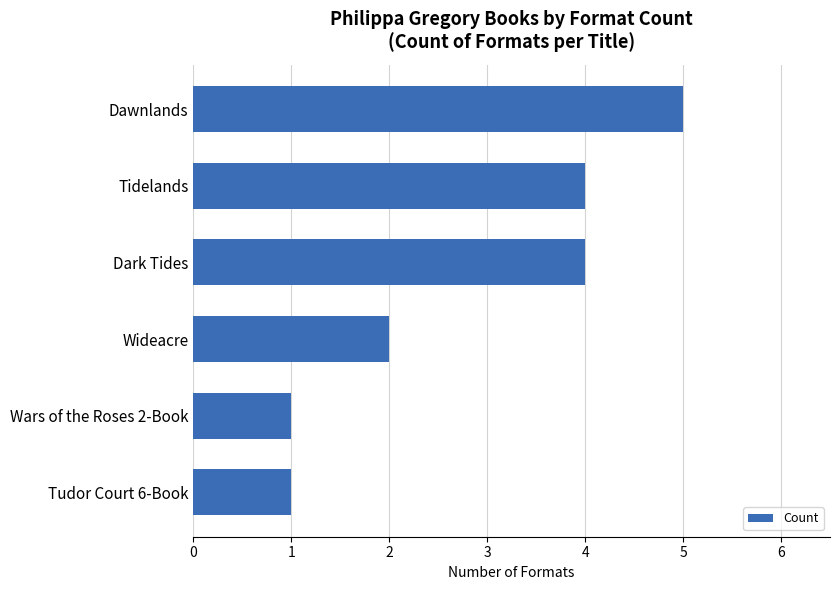

The chart shows a value of 6 at Tidelands. True or false?

False